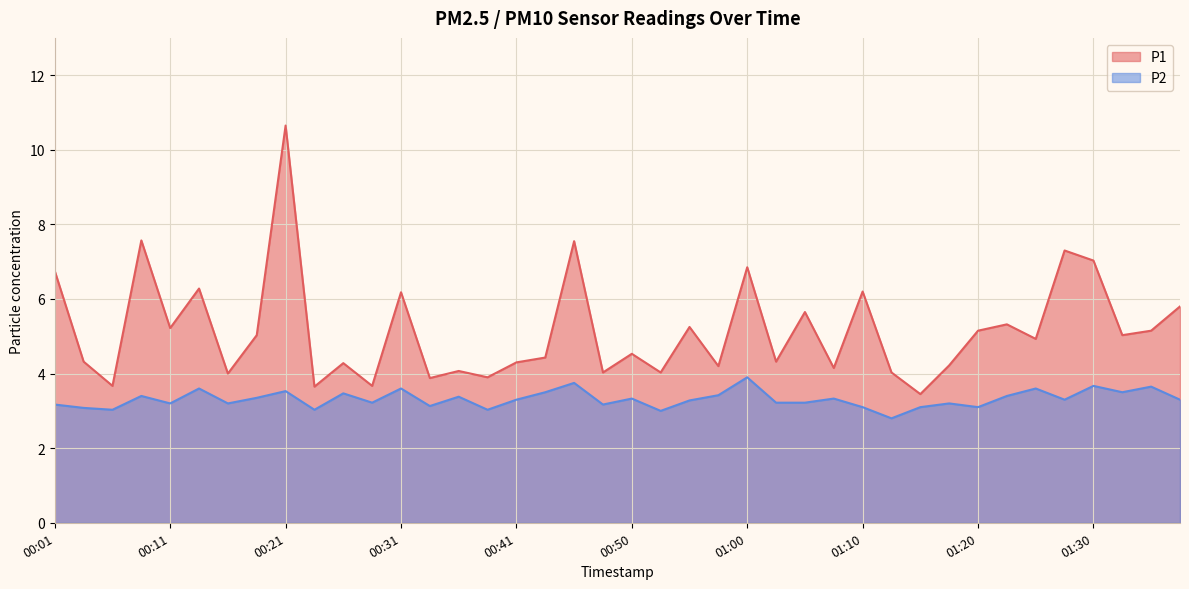

What is the spread (max minus min) of values at 01:10?

3.1